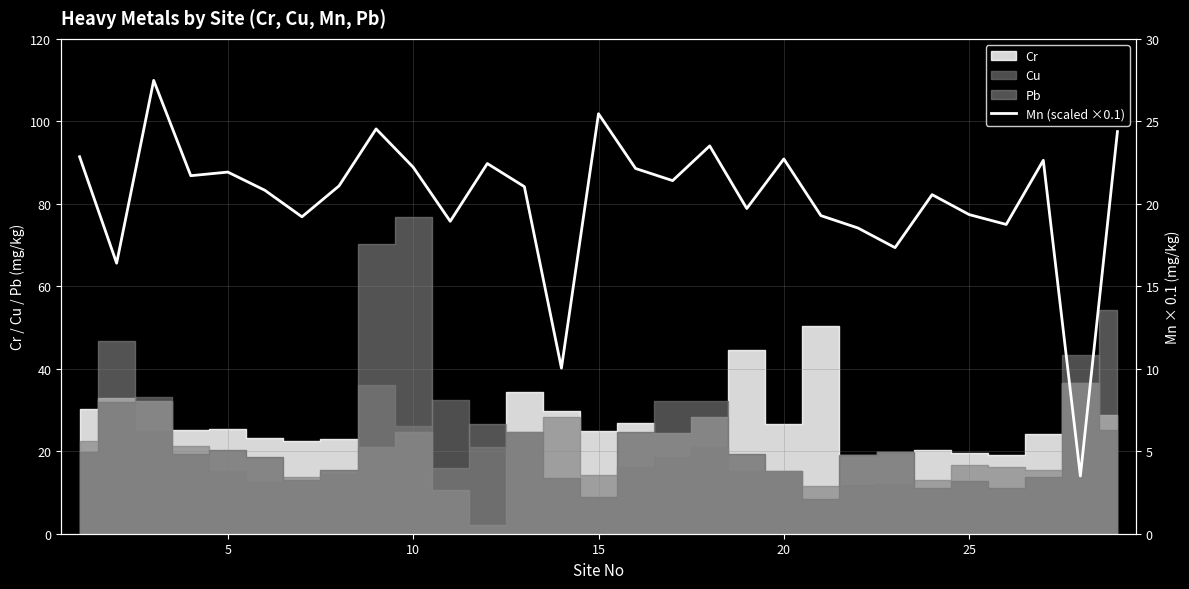

True or false: the data shows 6.2 at 7.

False